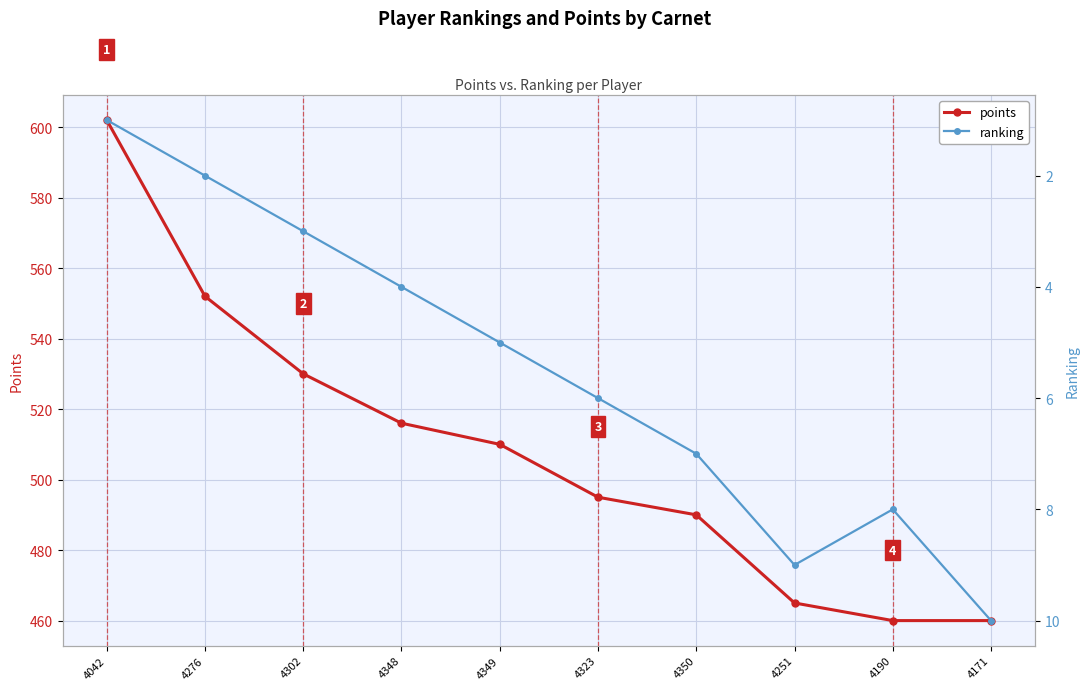

Reading left to right, what are all the values shown in this chart?

points: 602	552	530	516	510	495	490	465	460	460
ranking: 1	2	3	4	5	6	7	9	8	10